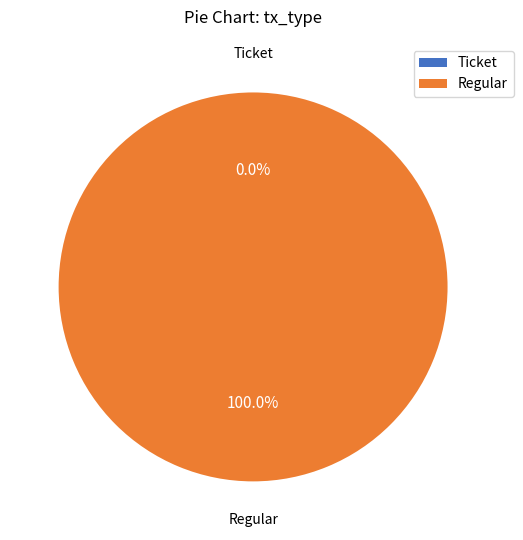

How many slices are in this pie chart?

2